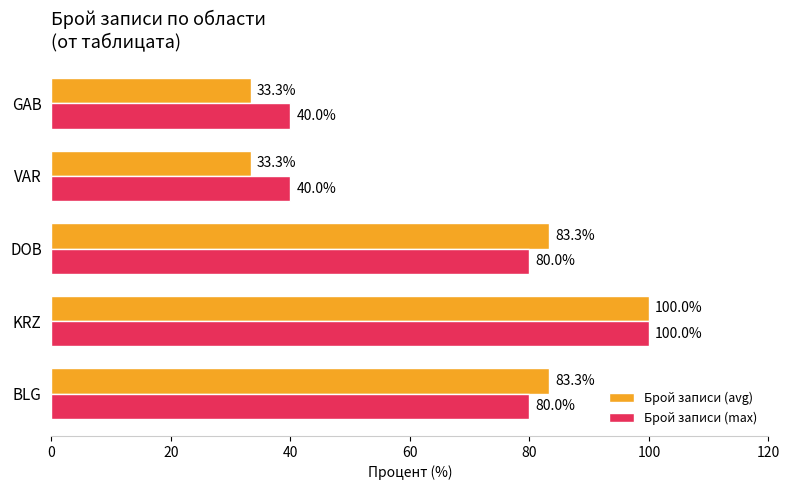

What are all the series names shown in the legend?

Брой записи (avg), Брой записи (max)